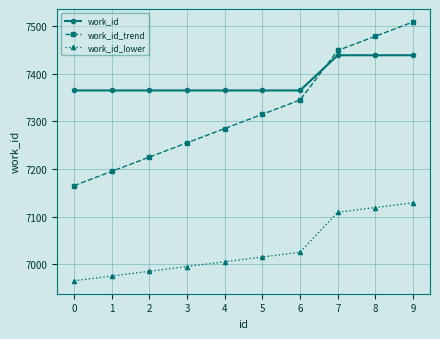

Reading left to right, list all the values displayed in this chart.

work_id: 0=7365	1=7365	2=7365	3=7365	4=7365	5=7365	6=7365	7=7439	8=7439	9=7439
work_id_trend: 0=7165	1=7195	2=7225	3=7255	4=7285	5=7315	6=7345	7=7449	8=7479	9=7509
work_id_lower: 0=6965	1=6975	2=6985	3=6995	4=7005	5=7015	6=7025	7=7109	8=7119	9=7129